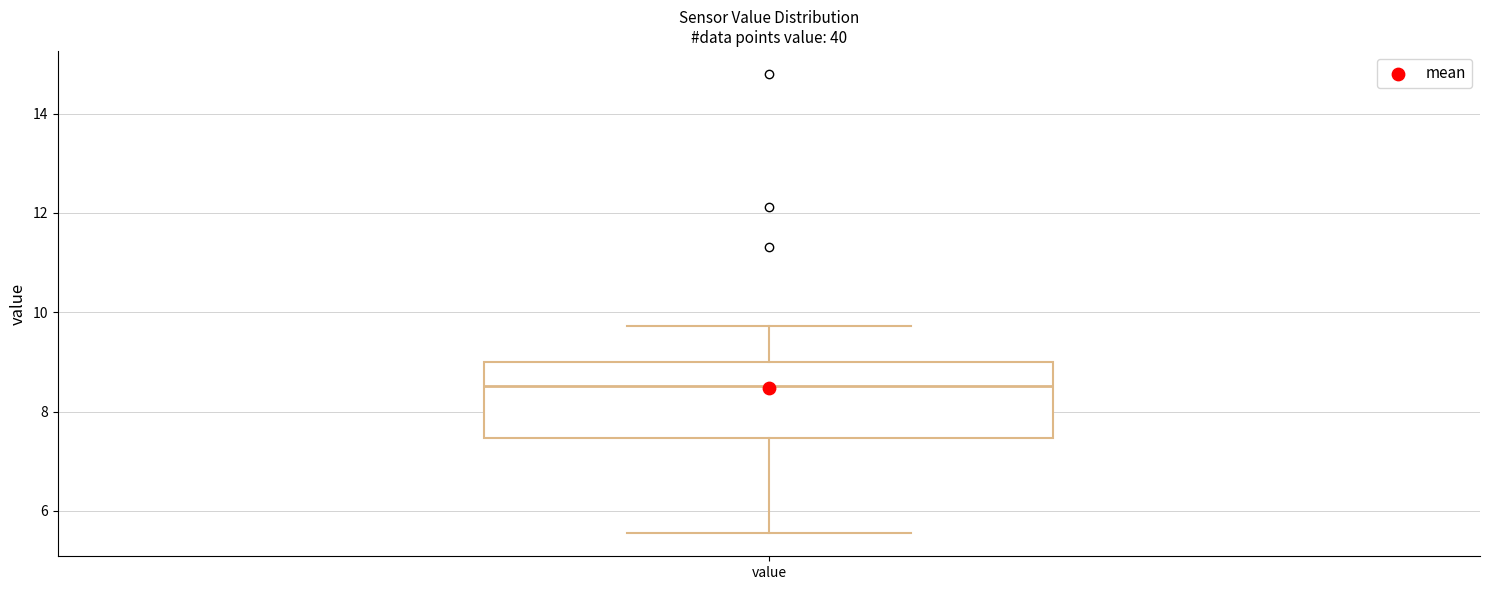

Where does the upper whisker of the box for value end on the y-axis? The values are not printed on the chart, so give them approximately, as read against the axis.

9.8